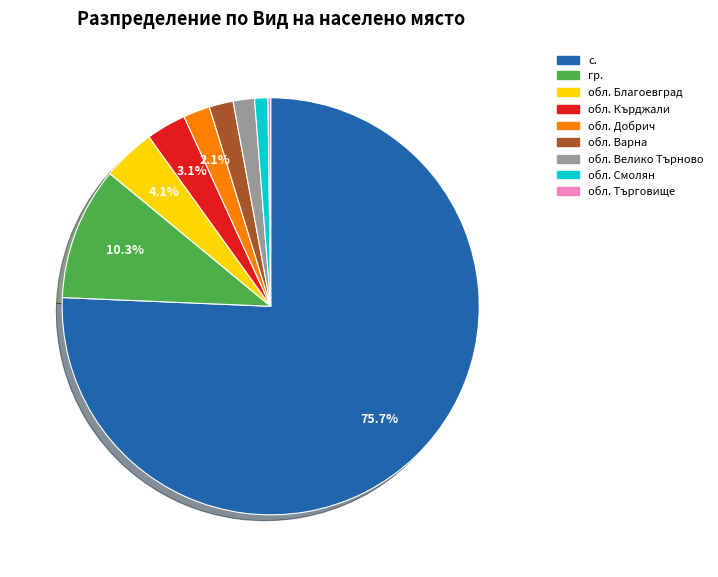

What is the ratio of the value at обл. Велико Търново to the value at обл. Кърджали?

0.5